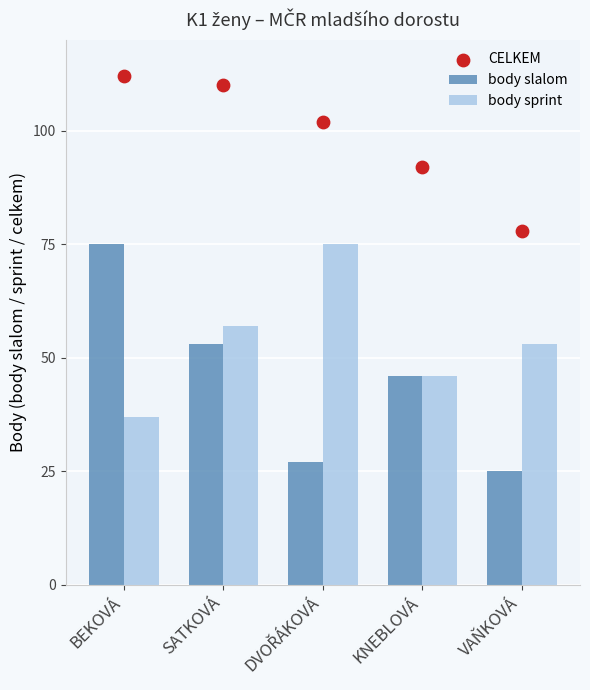

Which series has the largest Y range (max minus min)?

body slalom